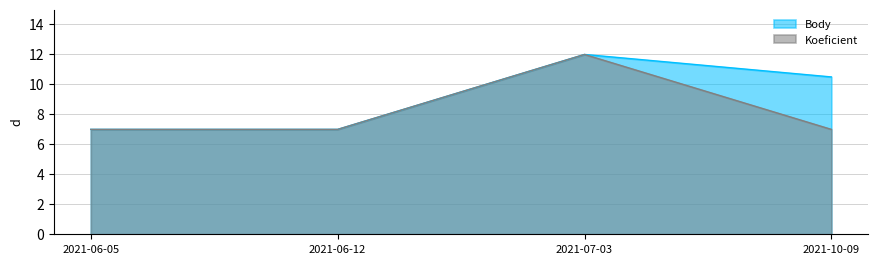

What position from the right is 2021-06-12?

3